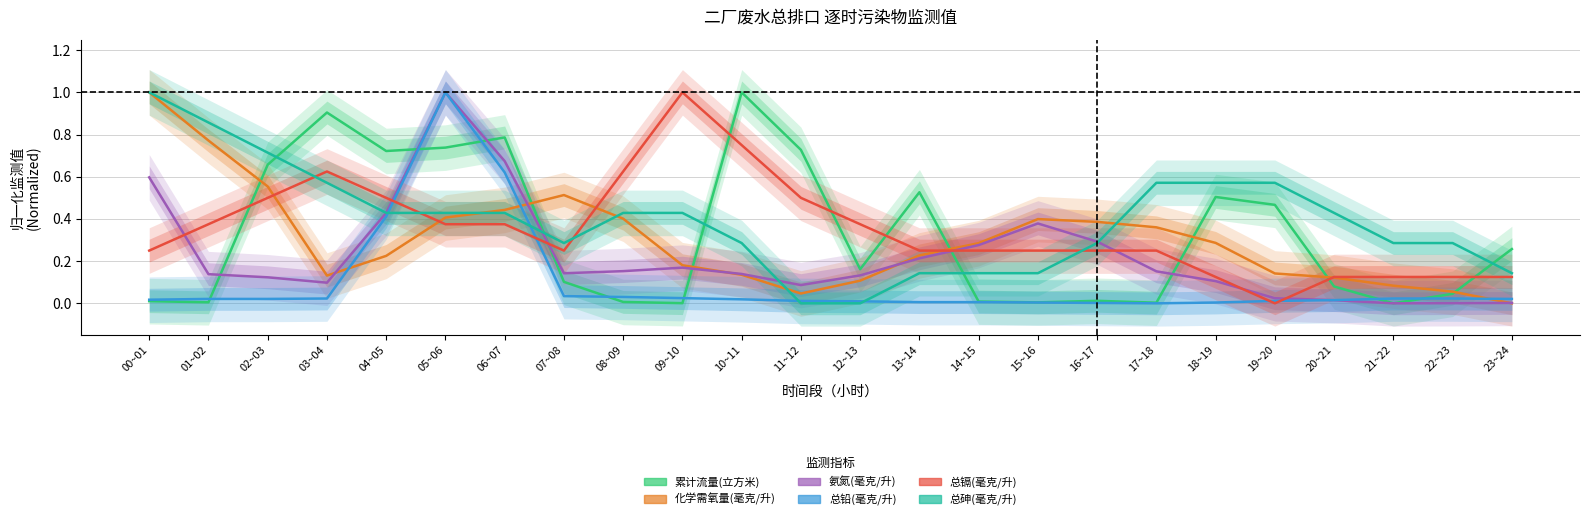

What is the average value of the 总镉(毫克/升) series?

0.3